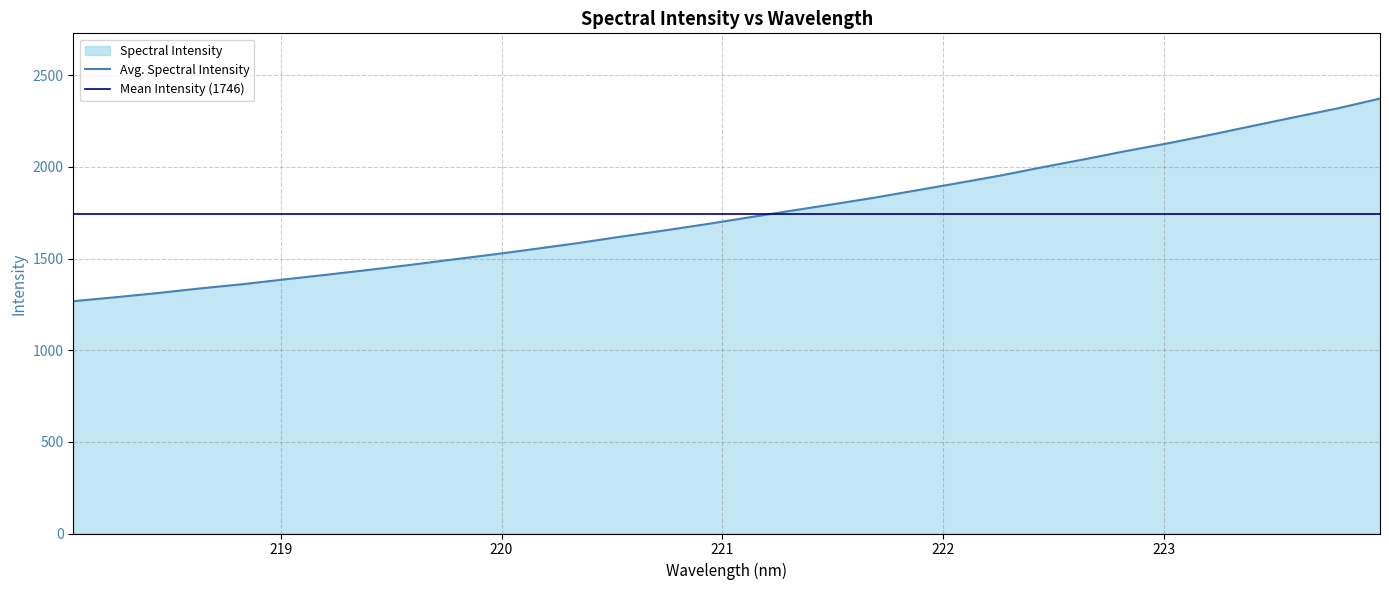

Between 218.0596 and 222.4538, which is larger?

222.4538